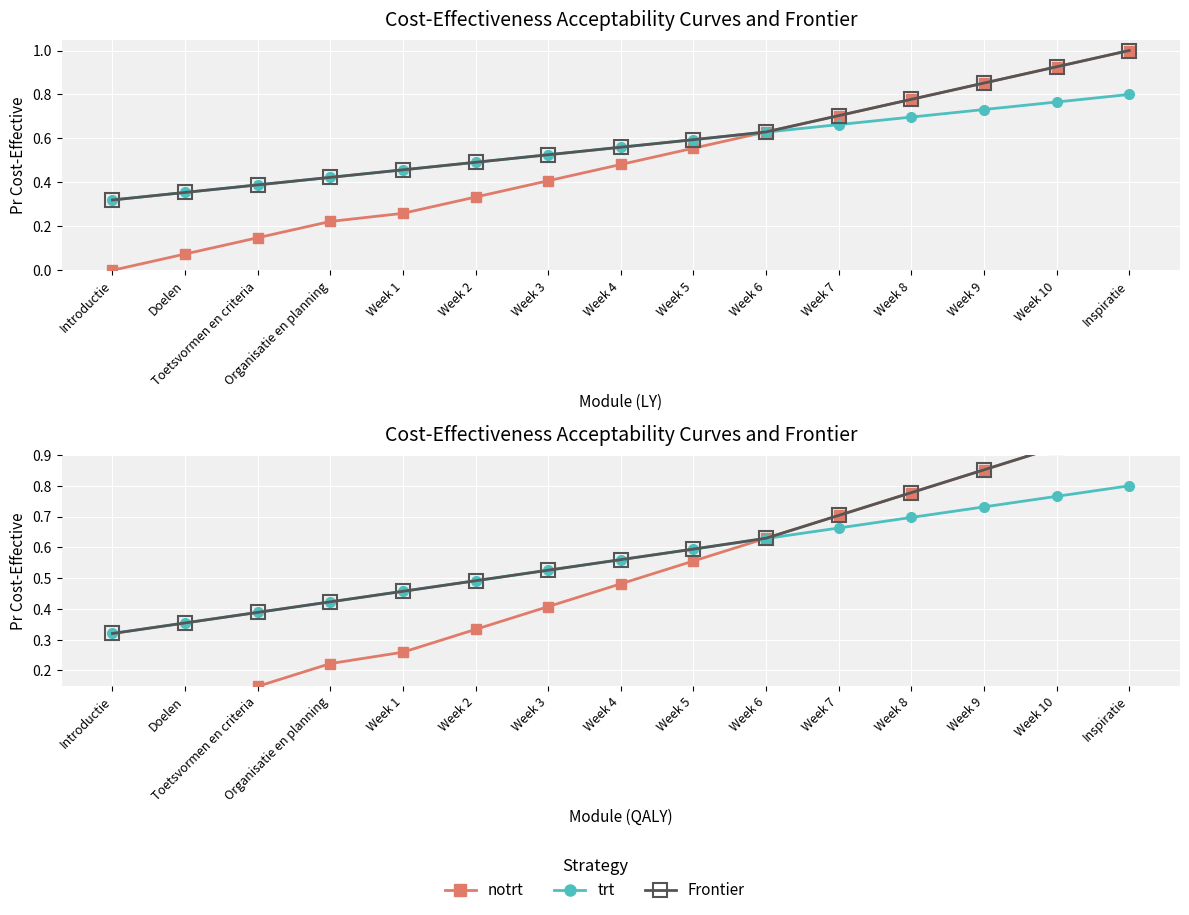

At which label does trt reach its minimum?

Introductie